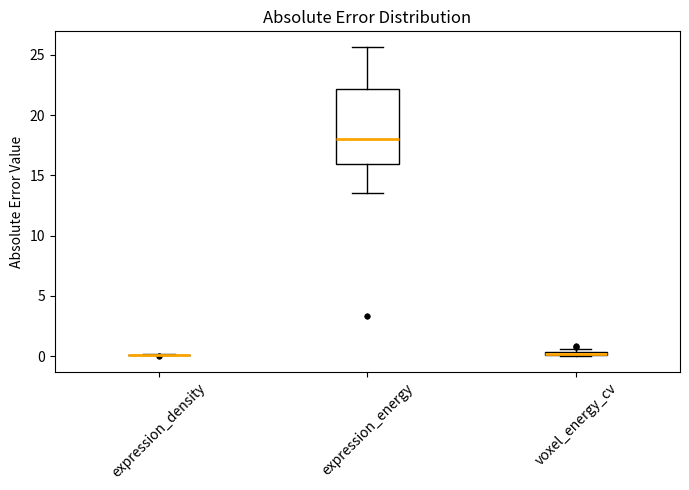

Comparing the boxes themselves (not the whiskers), which one is the tallest?

expression_energy